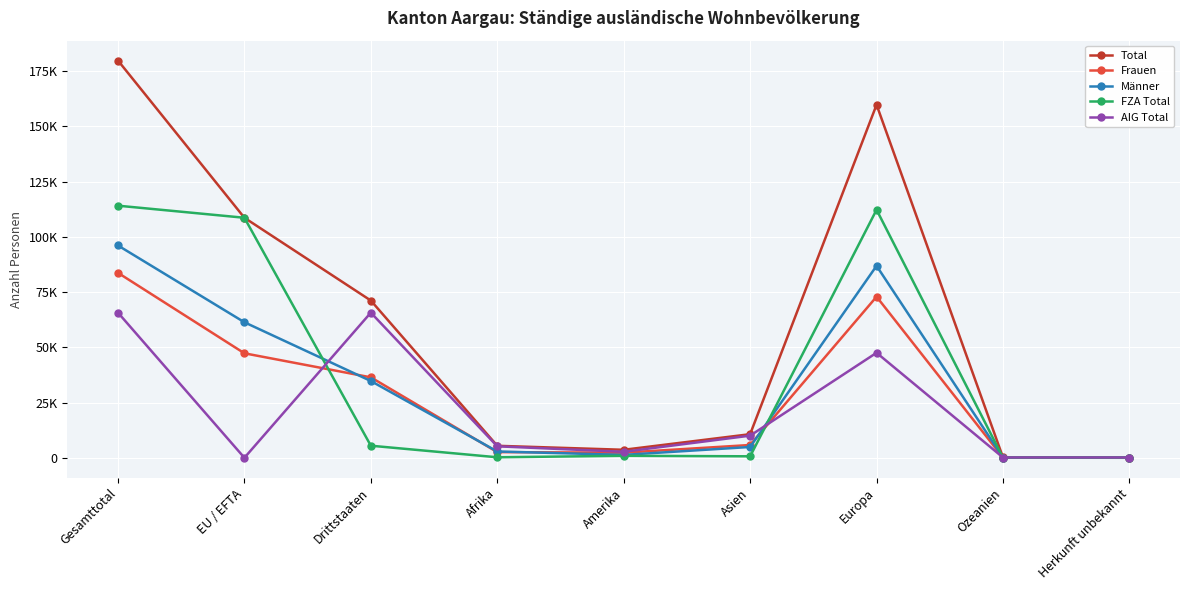

What is the approximate value of AIG Total at Asien, to the nearest 10?

10020